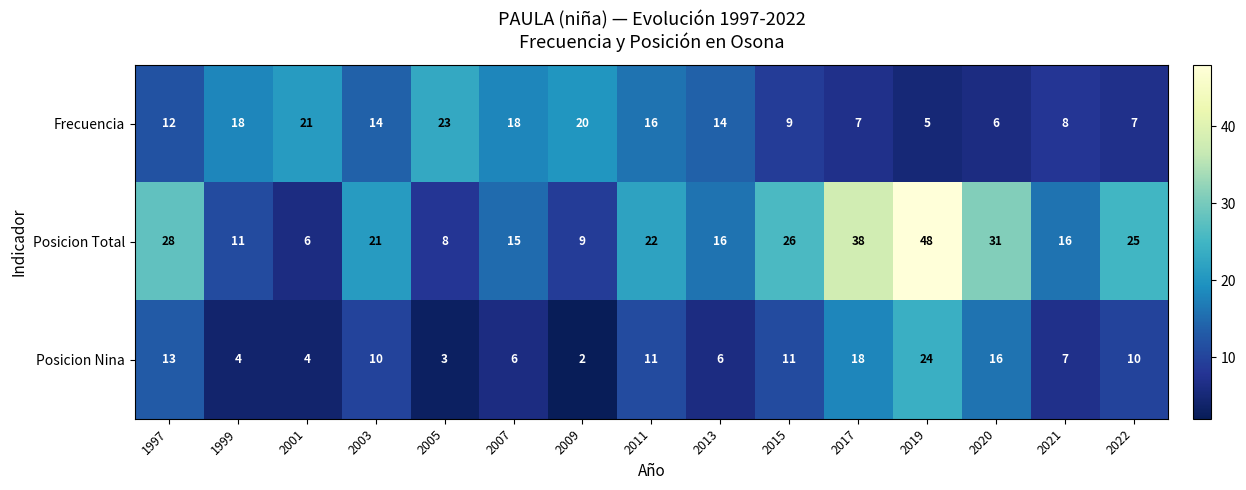

At 2011, list the series in order from largest to smallest.

Posicion Total, Frecuencia, Posicion Nina